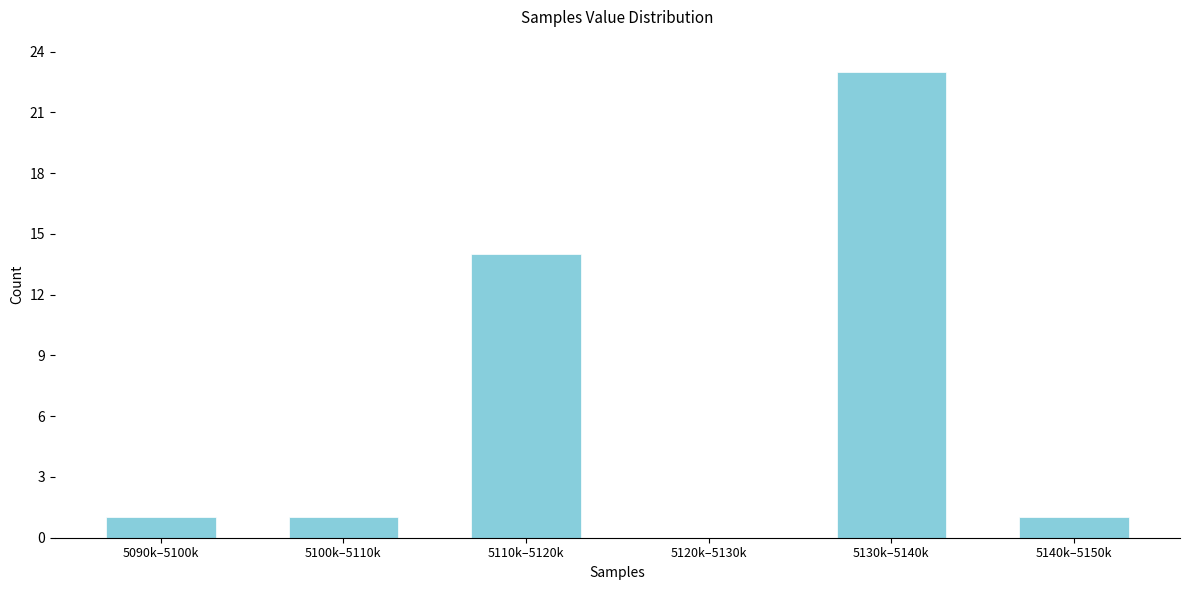

Reading left to right, extract all data points from this chart.

5090k–5100k=1	5100k–5110k=1	5110k–5120k=14	5120k–5130k=0	5130k–5140k=23	5140k–5150k=1